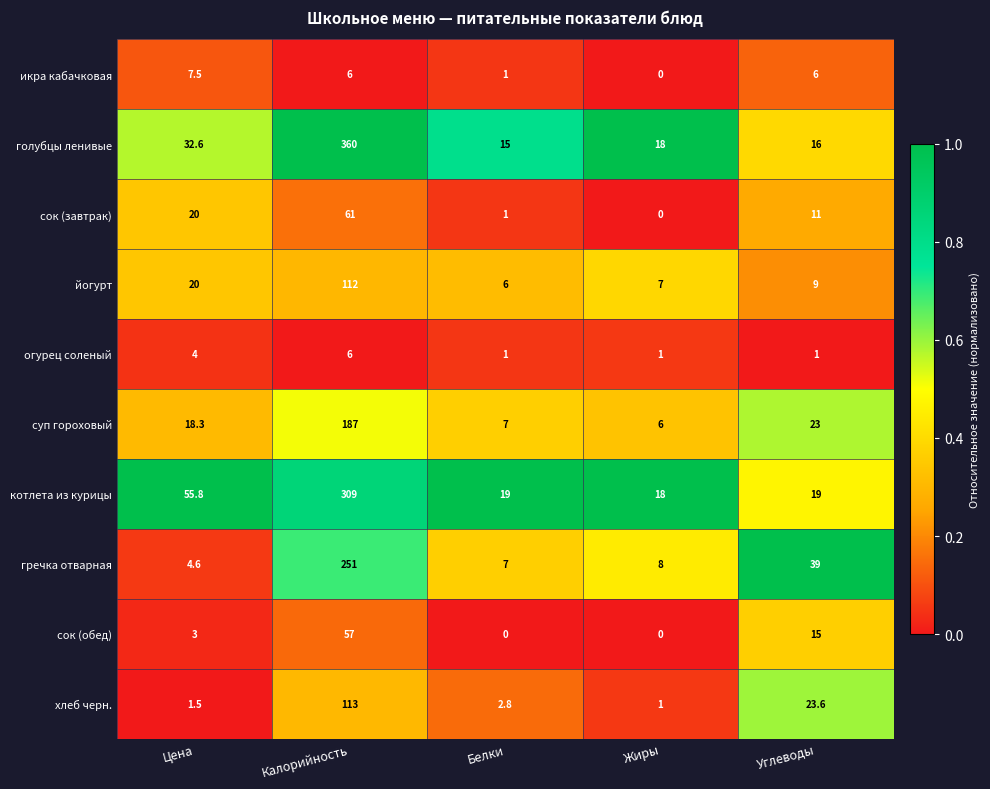

What is the difference between the maximum and minimum values in the йогурт series?

106.0